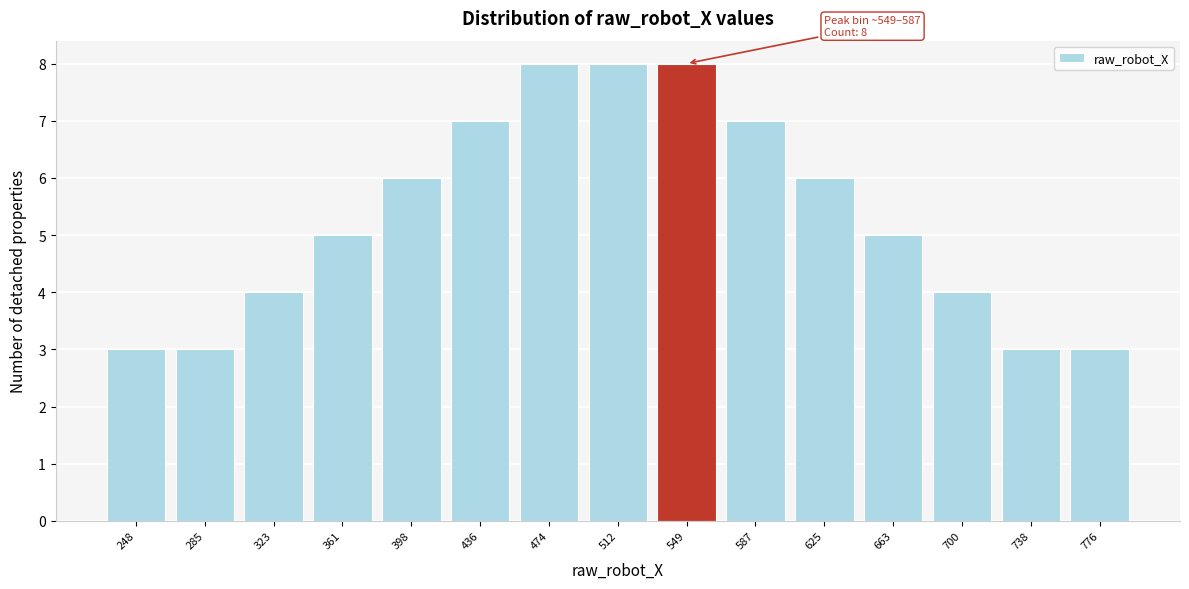

Reading right to left, transcribe all the data shown in this chart.

3	3	4	5	6	7	8	8	8	7	6	5	4	3	3